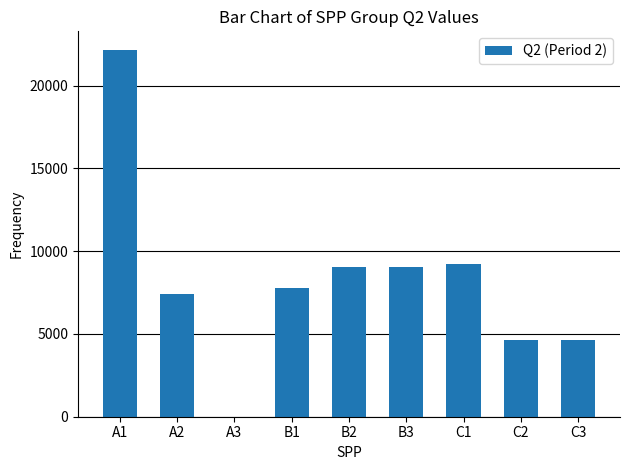

Between A3 and B3, which is larger?

B3